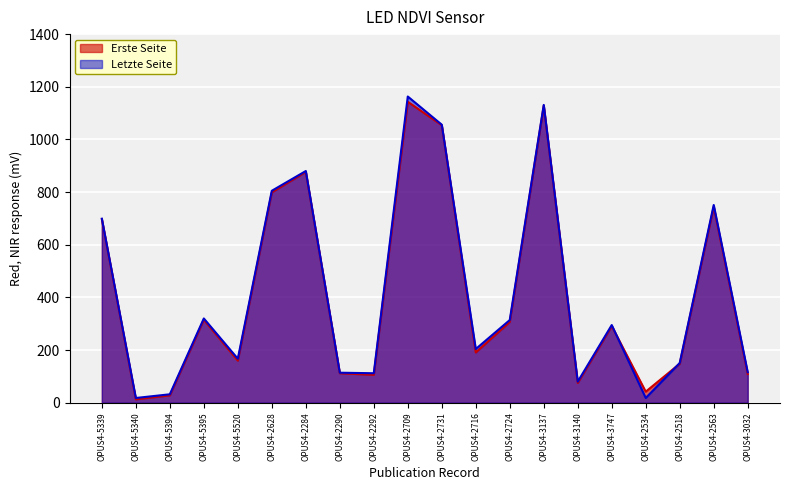

What are all the series names shown in the legend?

Erste Seite, Letzte Seite